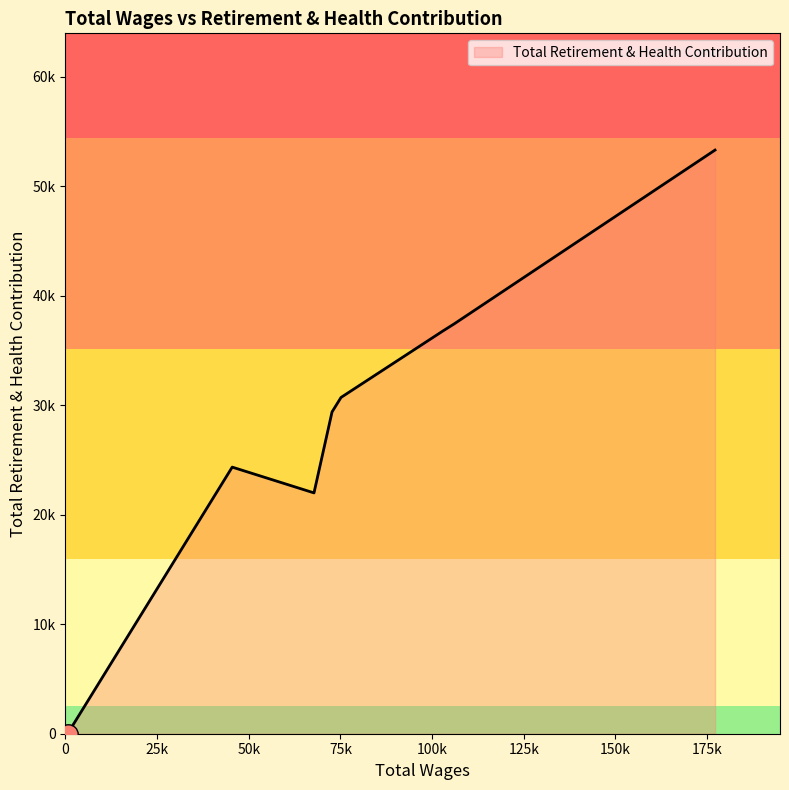

What is the change in value from 72719.0 to 600.0?

-29392